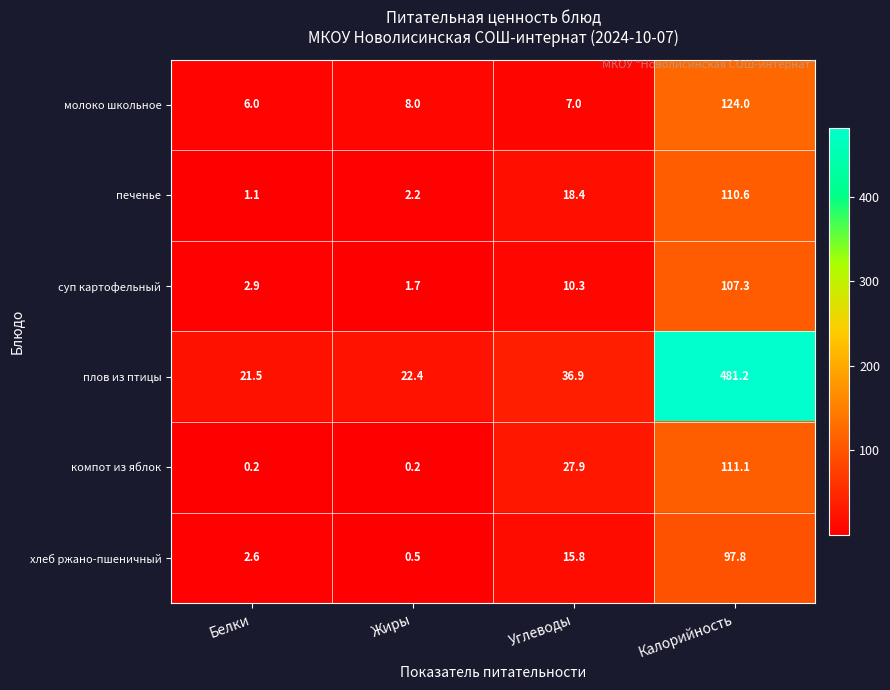

The компот из яблок series shows 0.2 at Жиры. True or false?

True